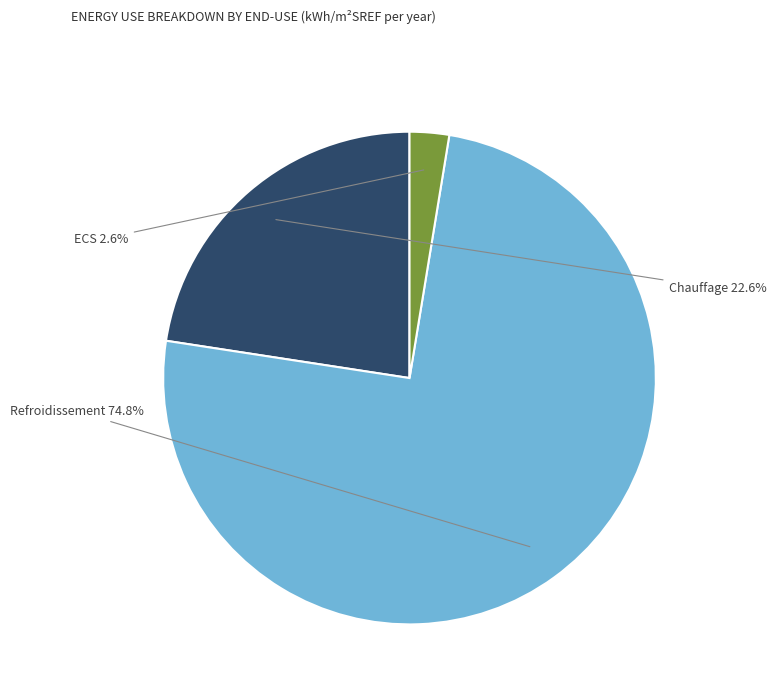

Is there a majority slice in this chart?

Yes